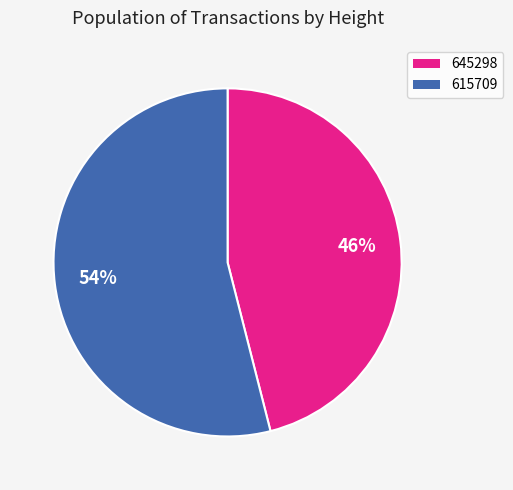

To the nearest percent, what percentage of the pie is 645298?

46%